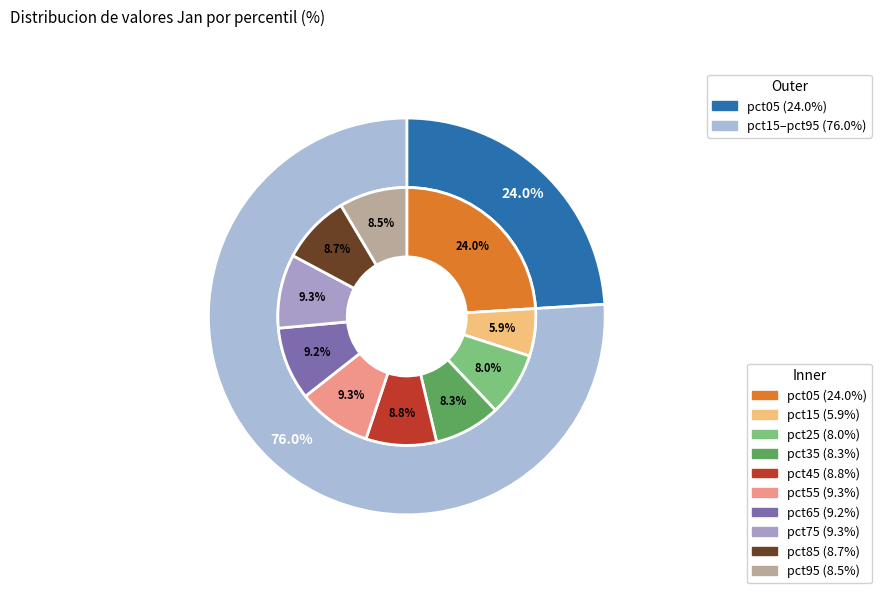

Combined, do pct05 and pct65 account for over 50%?

No